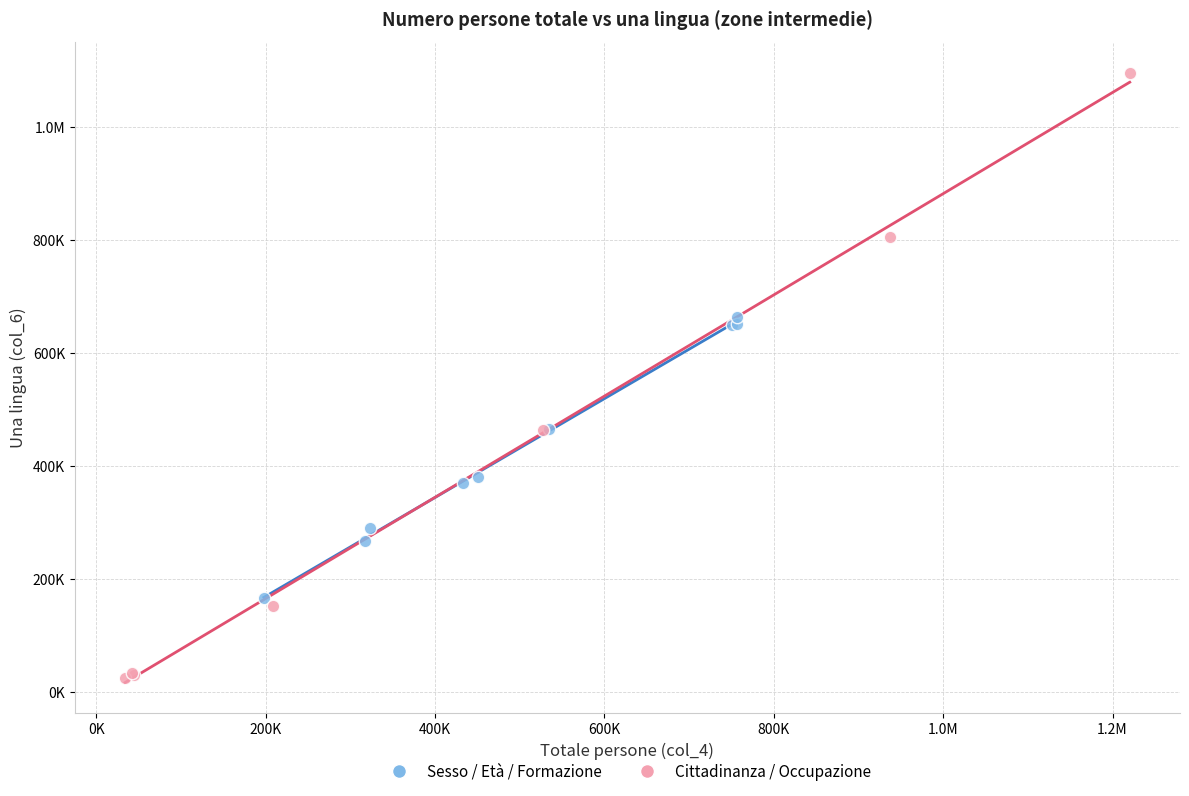

What are all the series names shown in the legend?

Sesso / Età / Formazione, Cittadinanza / Occupazione